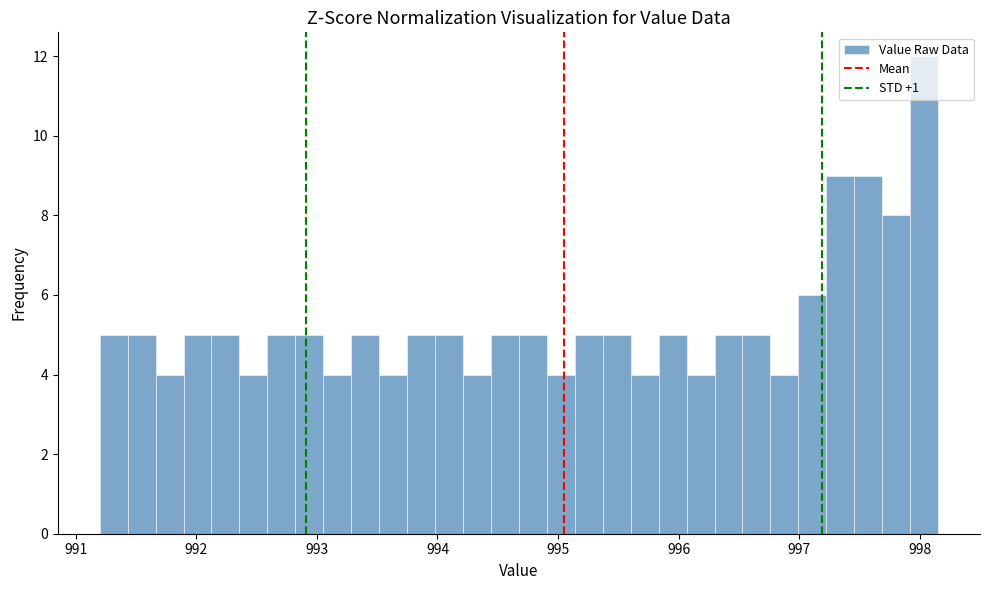

Read against the x-axis, roughly where is the centre of the tallest bar?

998.0